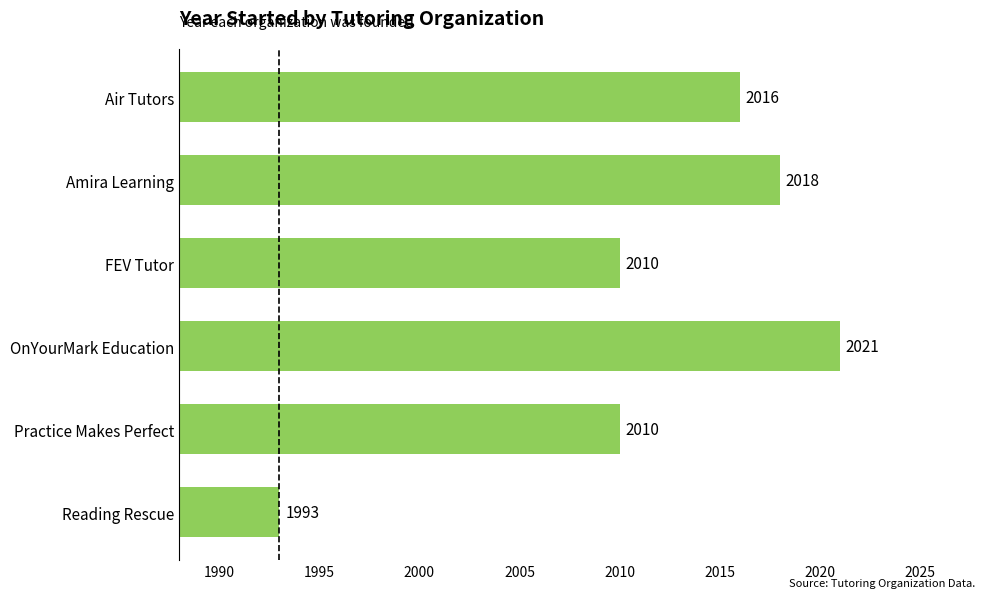

How many distinct data groups are displayed?

1